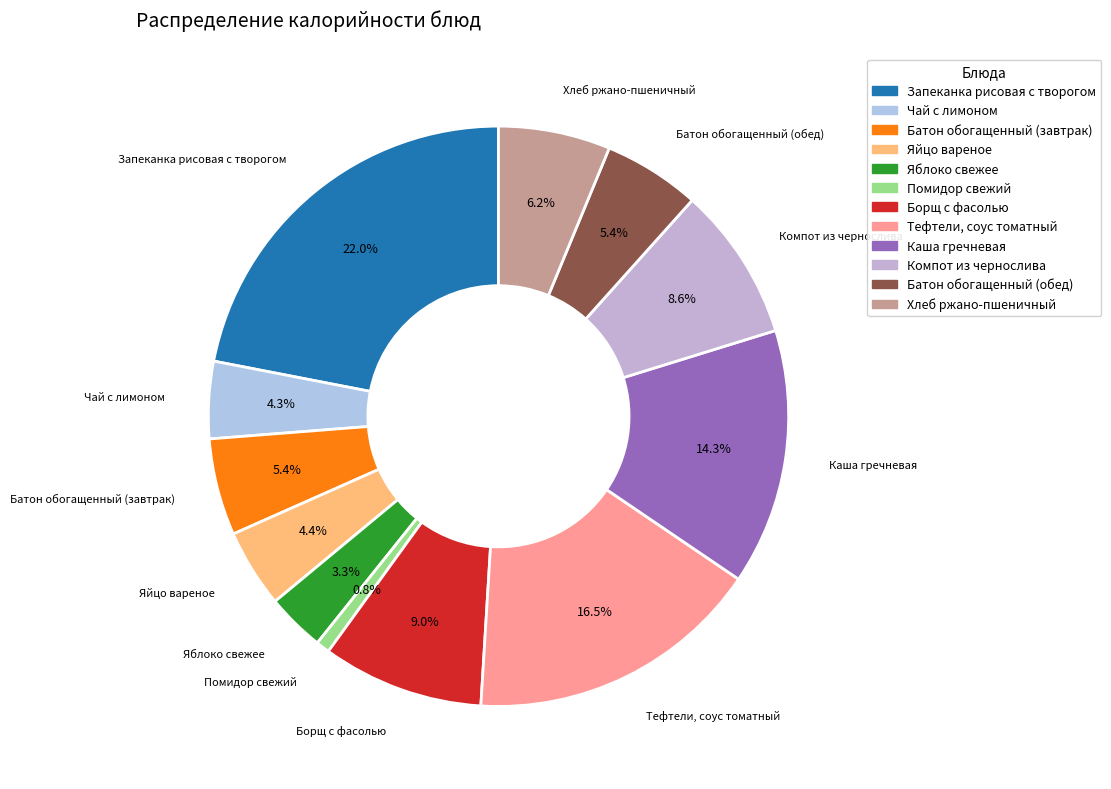

Which slice is the smallest?

Помидор свежий